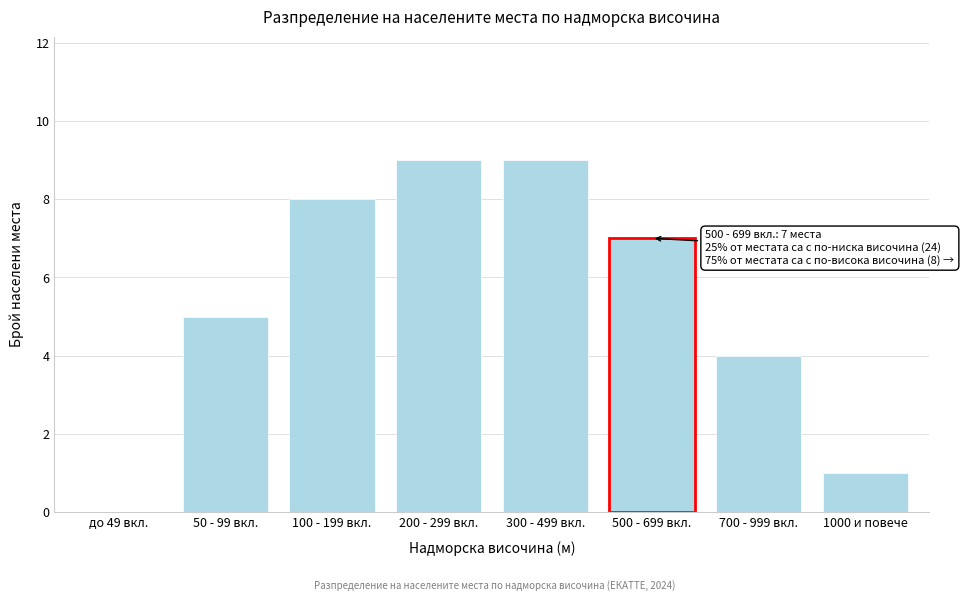

Reading left to right, list all the values displayed in this chart.

до 49 вкл.=0	50 - 99 вкл.=5	100 - 199 вкл.=8	200 - 299 вкл.=9	300 - 499 вкл.=9	500 - 699 вкл.=7	700 - 999 вкл.=4	1000 и повече=1